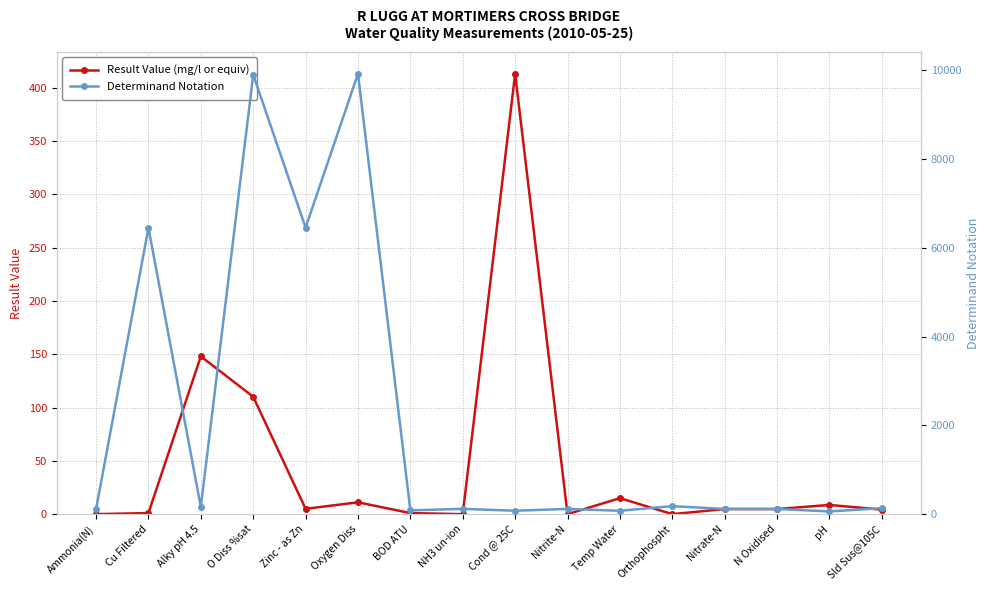

Where is the first local maximum for Determinand Notation?

Cu Filtered